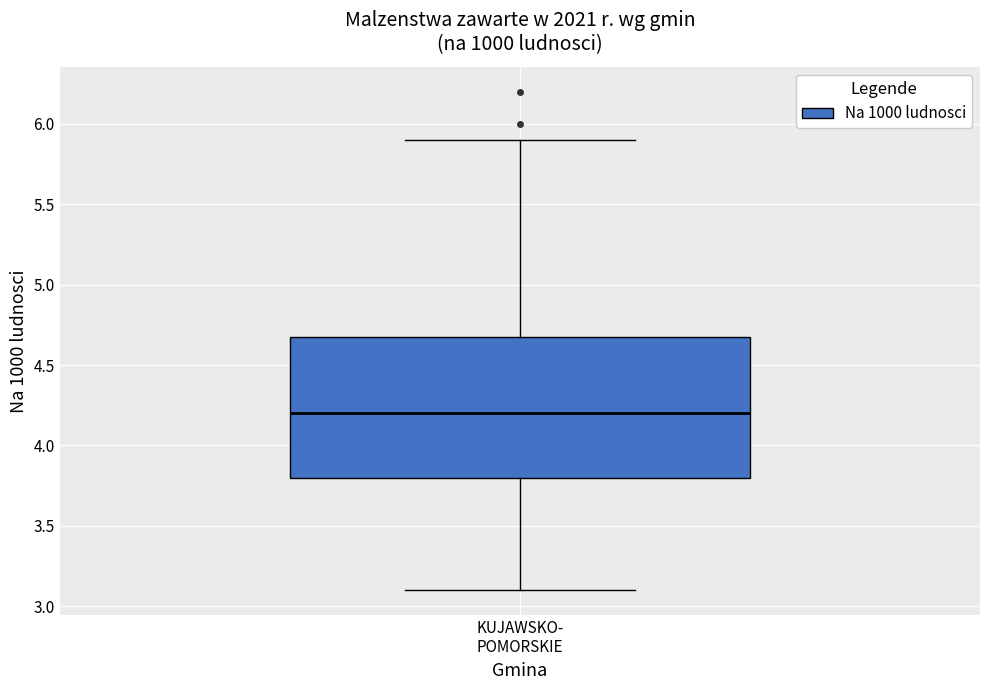

Transcribe this box plot: give where the median line is, the range the box spans, and where the two whiskers end, as read against the y-axis. The values are not printed on the chart, so give them approximately, as read against the axis.

median 4.2, box 3.8 to 4.7, whiskers 3.1 to 5.9